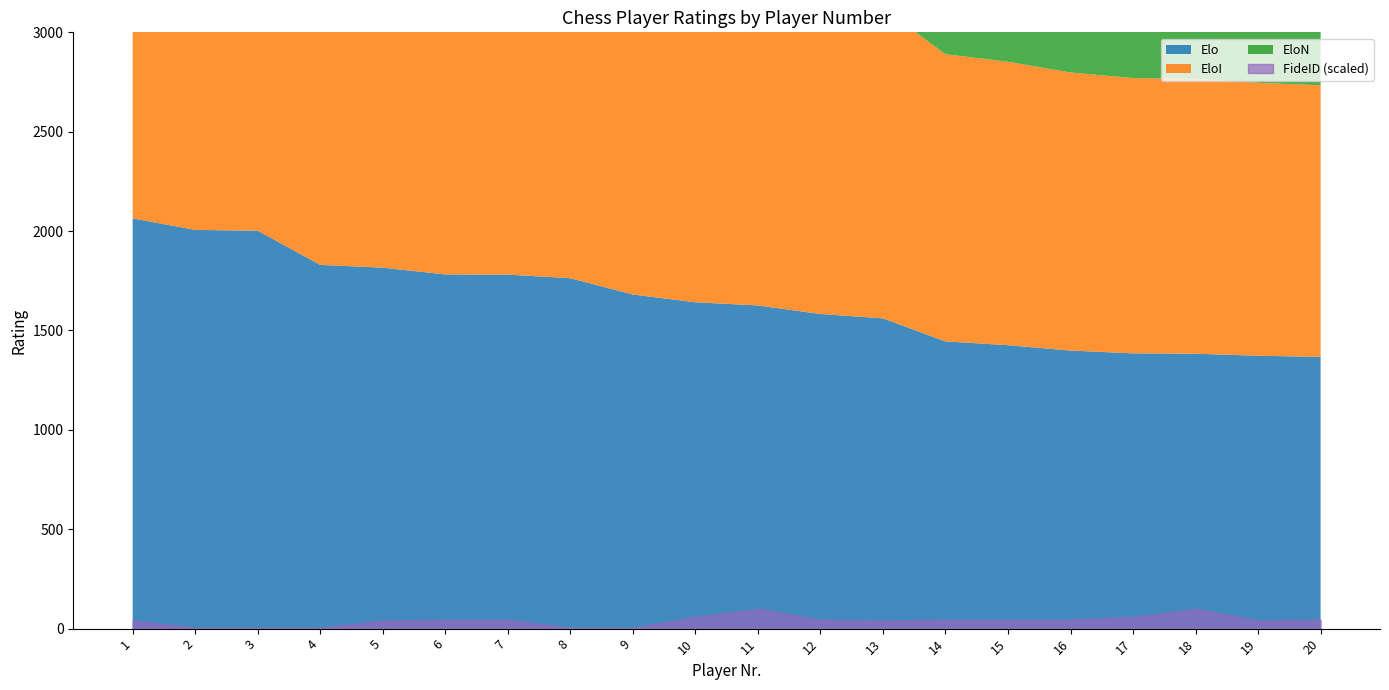

How many lines are shown in the chart?

4